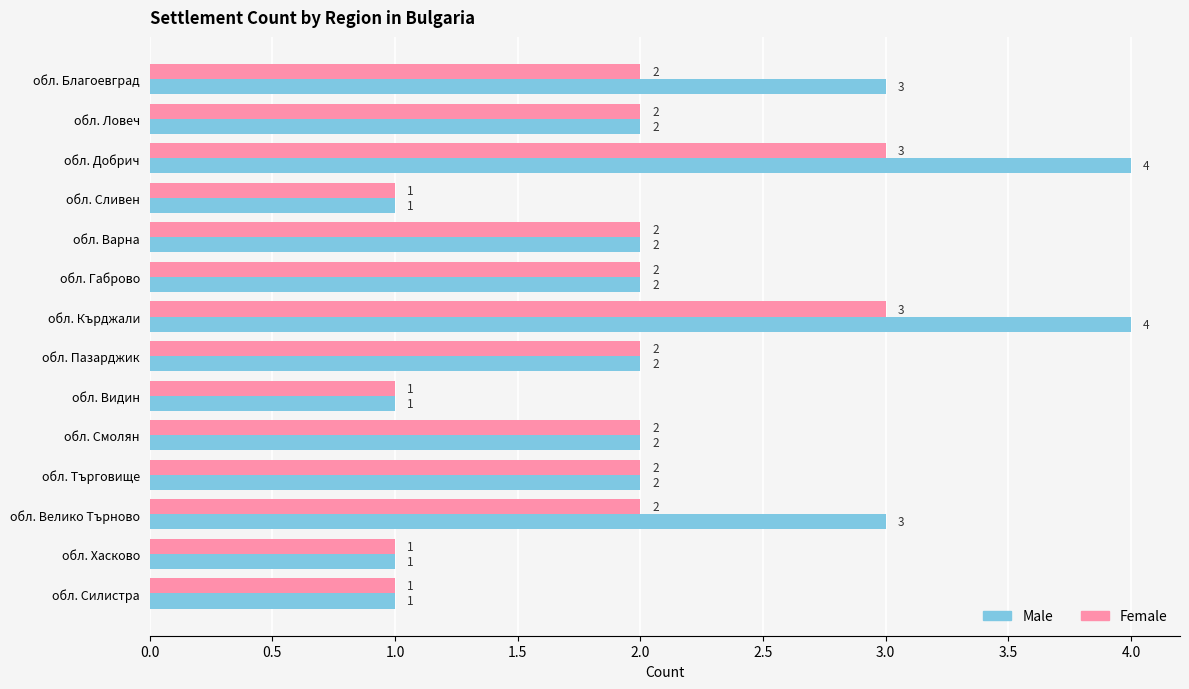

What is the sum of all Male values?

30